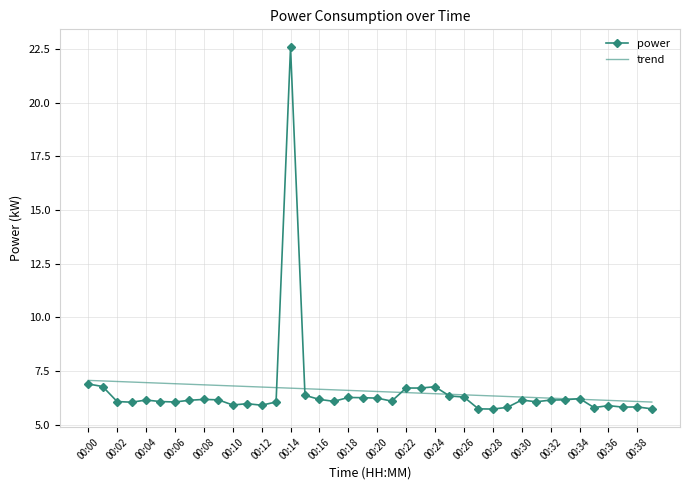

Which series has the widest spread of values?

power